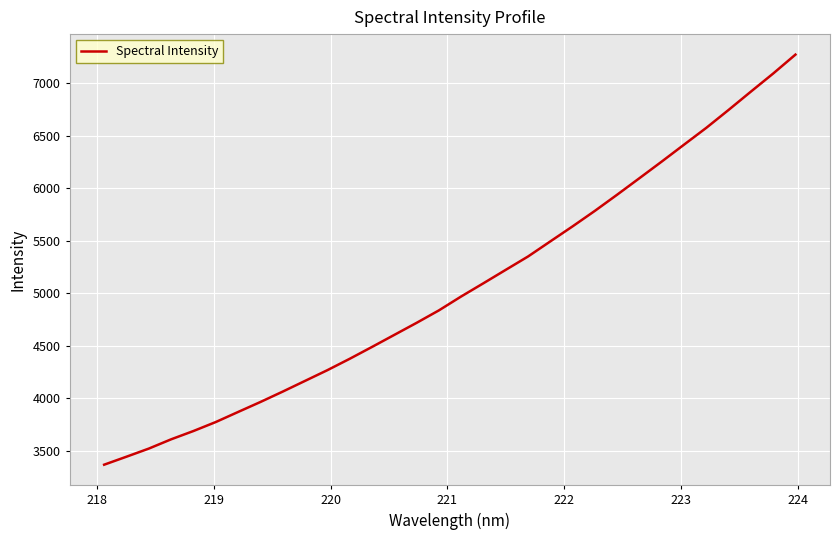

How many lines are shown in the chart?

1